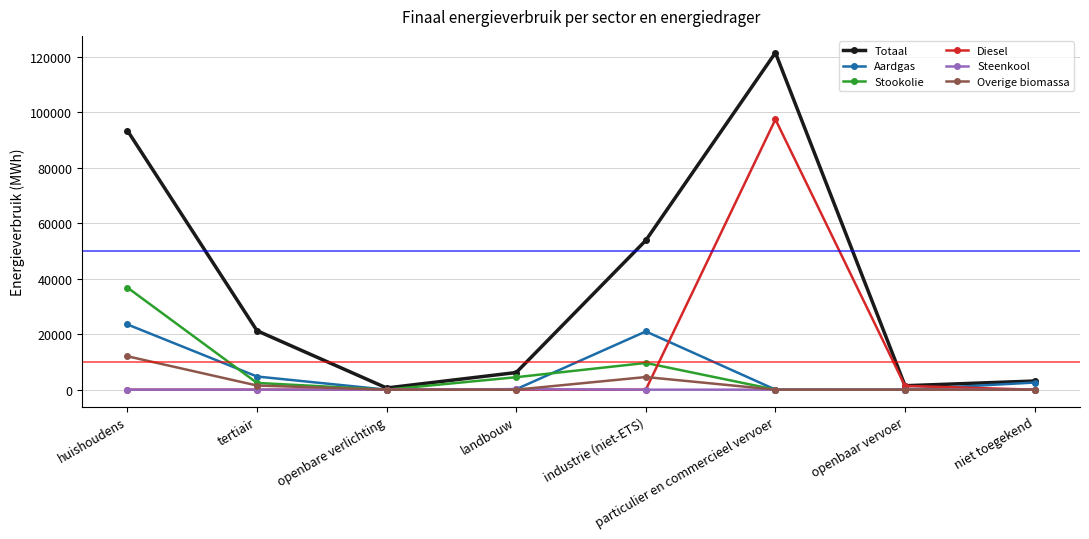

What are all the series names shown in the legend?

Totaal, Aardgas, Stookolie, Diesel, Steenkool, Overige biomassa